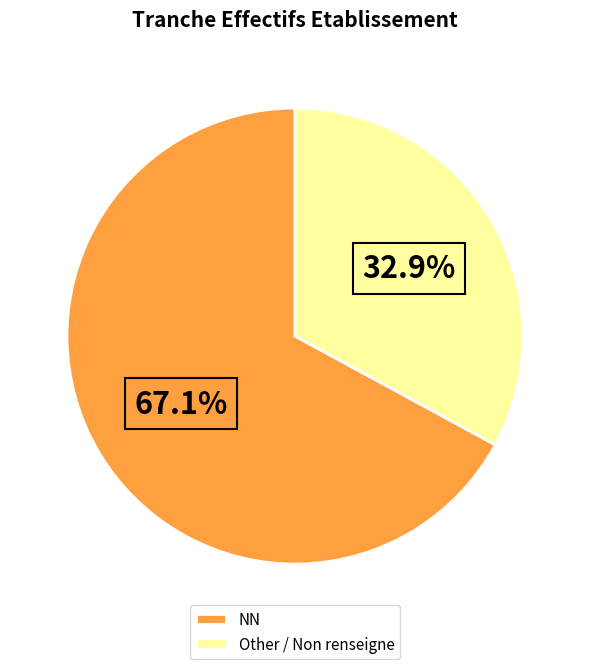

Which category has the biggest portion of the pie?

NN